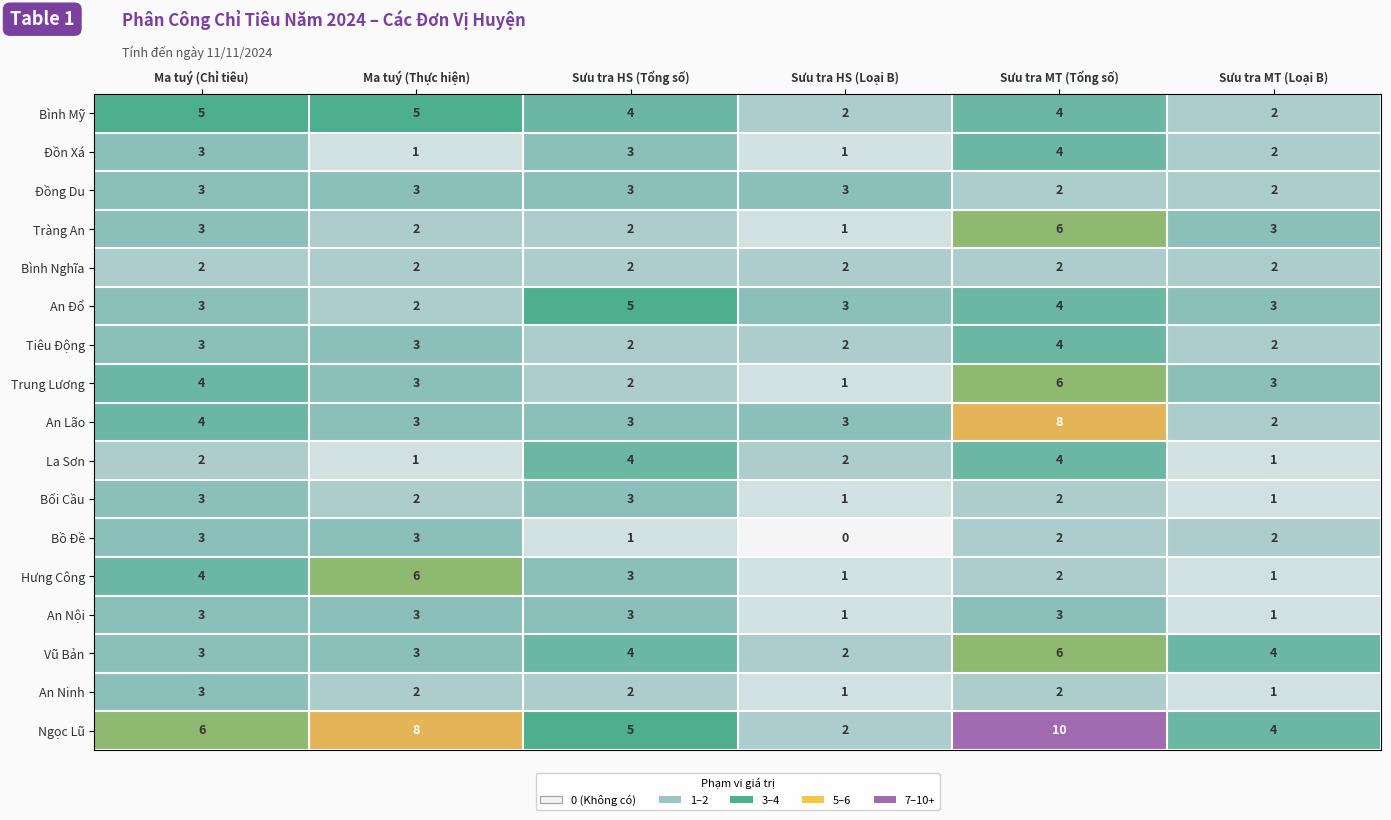

Read the An Lão value at Sưu tra HS (Loại B).

3